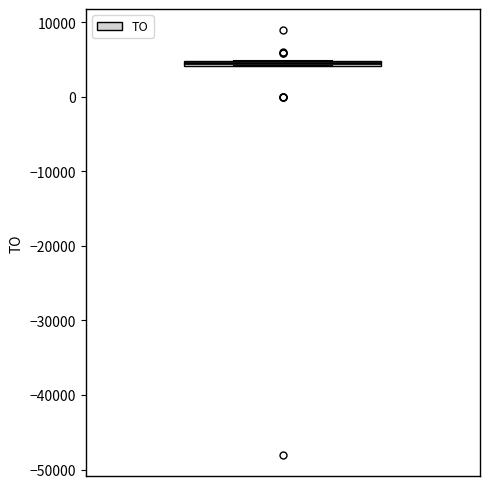

Where is the lower edge of the box on the y-axis? The values are not printed on the chart, so give them approximately, as read against the axis.

4000